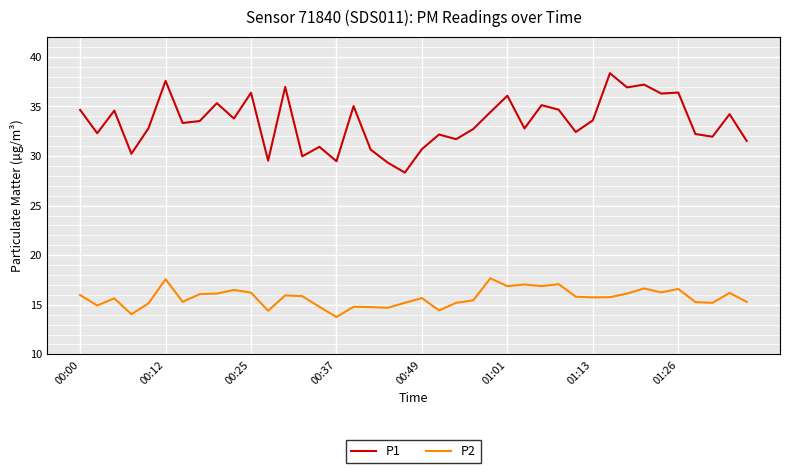

Which series has the largest total across all categories?

P1